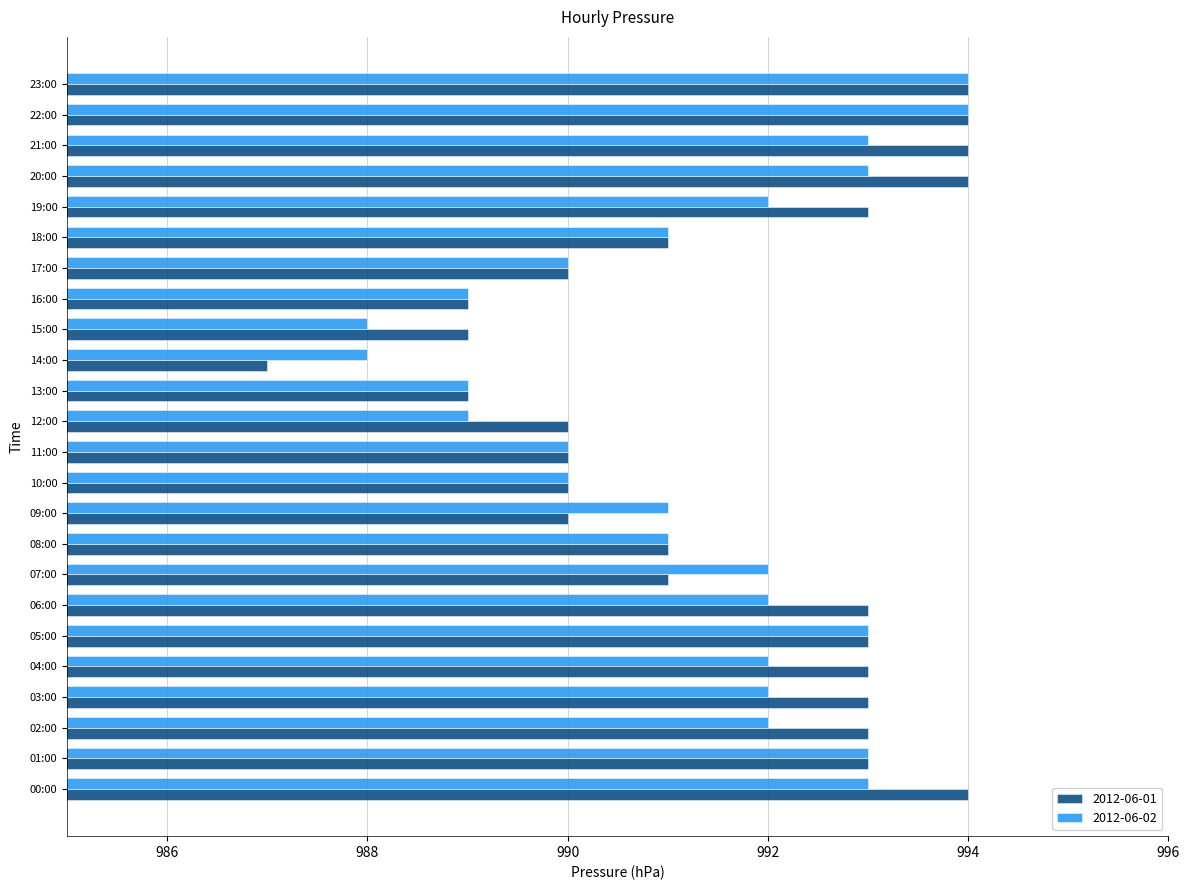

What is the difference between the maximum and second lowest values in the 2012-06-01 series?

5